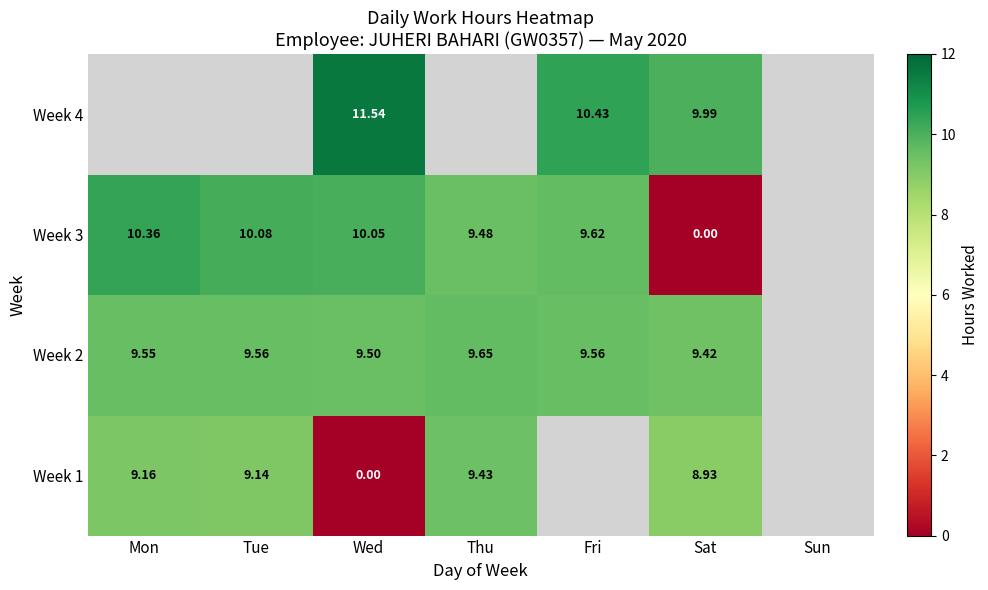

Is the value of Week 2 at Sat greater than the value of Week 1 at Mon?

Yes